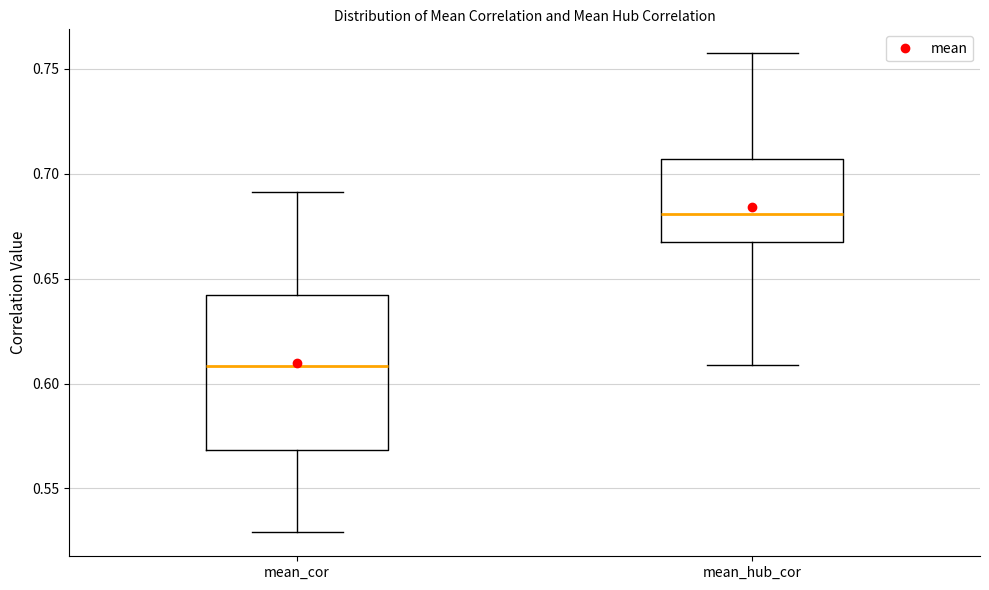

Reading left to right, read every box against the y-axis: the position of its median line, the range the box covers, and the ends of its whiskers. The values are not printed on the chart, so give them approximately, as read against the axis.

mean_cor: median 0.610, box 0.570 to 0.640, whiskers 0.530 to 0.690
mean_hub_cor: median 0.680, box 0.665 to 0.705, whiskers 0.610 to 0.755